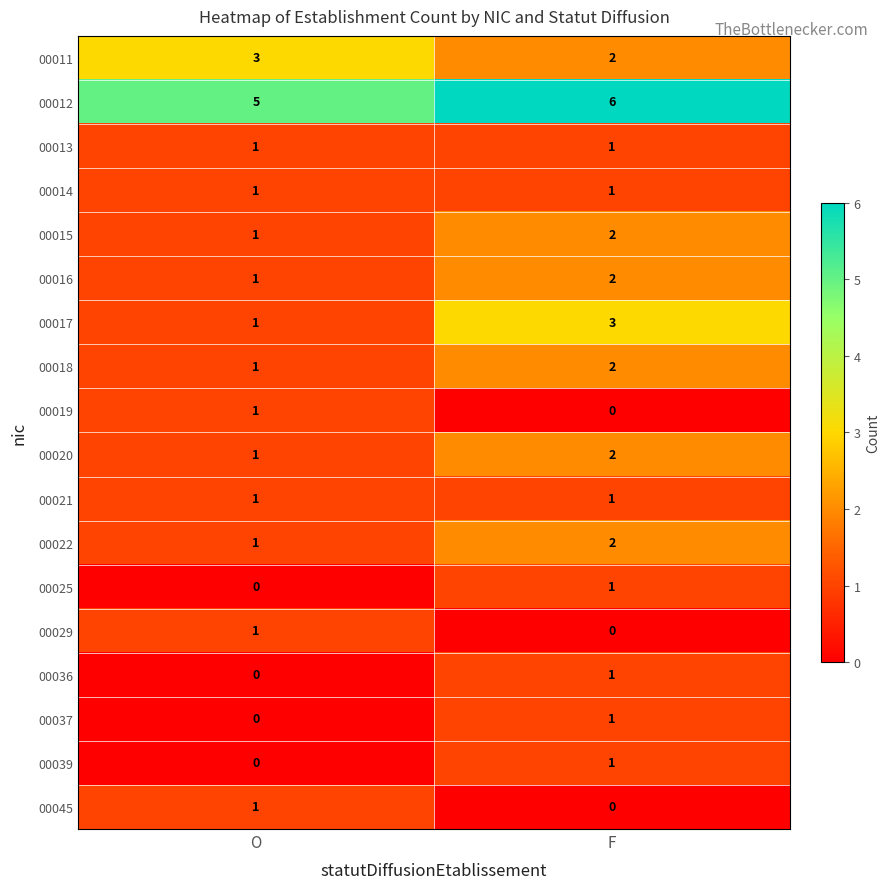

At which category is the sum across all series the highest?

F